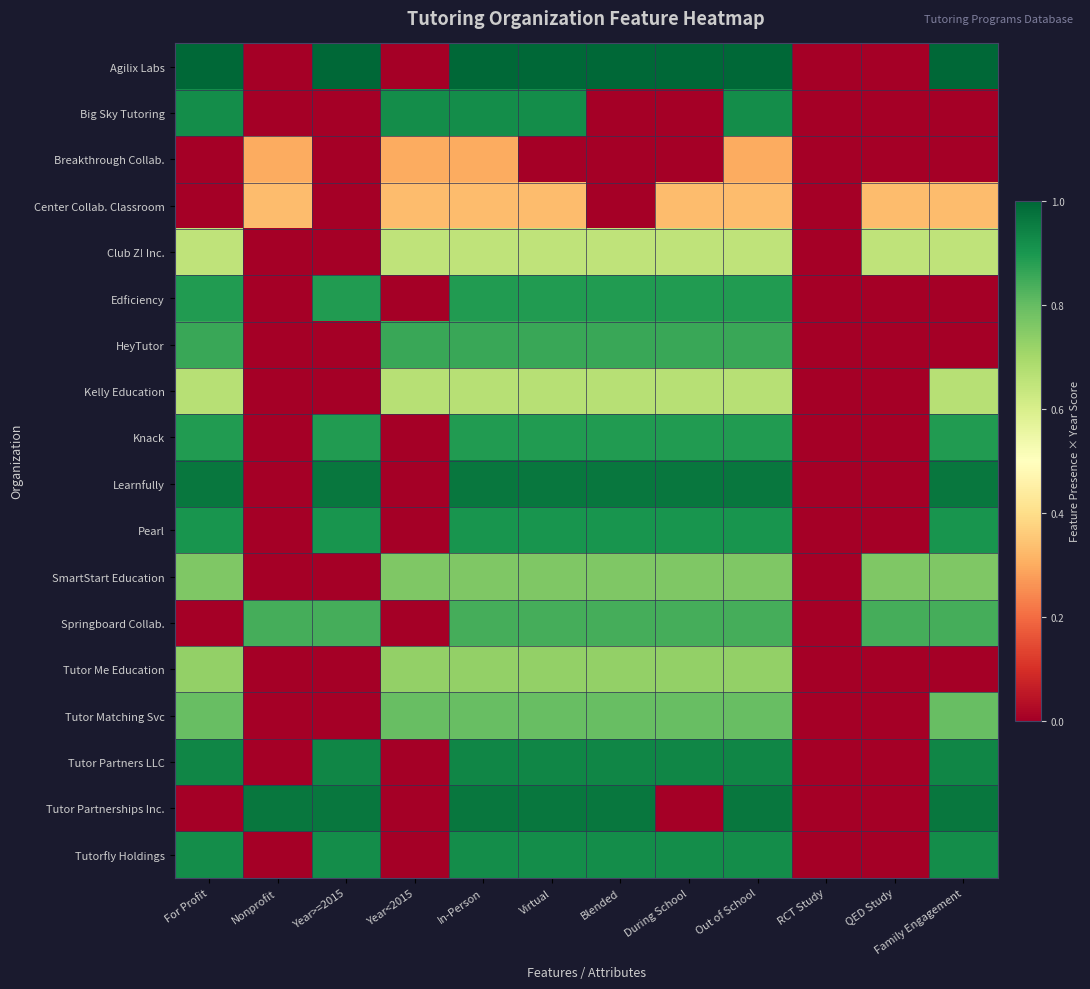

Reading left to right, what are all the values shown in this chart?

Agilix Labs: For Profit=1.0	Nonprofit=0.0	Year>=2015=1.0	Year<2015=0.0	In-Person=1.0	Virtual=1.0	Blended=1.0	During School=1.0	Out of School=1.0	RCT Study=0.0	QED Study=0.0	Family Engagement=1.0
Big Sky Tutoring: For Profit=0.9	Nonprofit=0.0	Year>=2015=0.0	Year<2015=0.9	In-Person=0.9	Virtual=0.9	Blended=0.0	During School=0.0	Out of School=0.9	RCT Study=0.0	QED Study=0.0	Family Engagement=0.0
Breakthrough Collab.: For Profit=0.0	Nonprofit=0.3	Year>=2015=0.0	Year<2015=0.3	In-Person=0.3	Virtual=0.0	Blended=0.0	During School=0.0	Out of School=0.3	RCT Study=0.0	QED Study=0.0	Family Engagement=0.0
Center Collab. Classroom: For Profit=0.0	Nonprofit=0.3	Year>=2015=0.0	Year<2015=0.3	In-Person=0.3	Virtual=0.3	Blended=0.0	During School=0.3	Out of School=0.3	RCT Study=0.0	QED Study=0.3	Family Engagement=0.3
Club Z! Inc.: For Profit=0.6	Nonprofit=0.0	Year>=2015=0.0	Year<2015=0.6	In-Person=0.6	Virtual=0.6	Blended=0.6	During School=0.6	Out of School=0.6	RCT Study=0.0	QED Study=0.6	Family Engagement=0.6
Edficiency: For Profit=0.9	Nonprofit=0.0	Year>=2015=0.9	Year<2015=0.0	In-Person=0.9	Virtual=0.9	Blended=0.9	During School=0.9	Out of School=0.9	RCT Study=0.0	QED Study=0.0	Family Engagement=0.0
HeyTutor: For Profit=0.9	Nonprofit=0.0	Year>=2015=0.0	Year<2015=0.9	In-Person=0.9	Virtual=0.9	Blended=0.9	During School=0.9	Out of School=0.9	RCT Study=0.0	QED Study=0.0	Family Engagement=0.0
Kelly Education: For Profit=0.7	Nonprofit=0.0	Year>=2015=0.0	Year<2015=0.7	In-Person=0.7	Virtual=0.7	Blended=0.7	During School=0.7	Out of School=0.7	RCT Study=0.0	QED Study=0.0	Family Engagement=0.7
Knack: For Profit=0.9	Nonprofit=0.0	Year>=2015=0.9	Year<2015=0.0	In-Person=0.9	Virtual=0.9	Blended=0.9	During School=0.9	Out of School=0.9	RCT Study=0.0	QED Study=0.0	Family Engagement=0.9
Learnfully: For Profit=1.0	Nonprofit=0.0	Year>=2015=1.0	Year<2015=0.0	In-Person=1.0	Virtual=1.0	Blended=1.0	During School=1.0	Out of School=1.0	RCT Study=0.0	QED Study=0.0	Family Engagement=1.0
Pearl: For Profit=0.9	Nonprofit=0.0	Year>=2015=0.9	Year<2015=0.0	In-Person=0.9	Virtual=0.9	Blended=0.9	During School=0.9	Out of School=0.9	RCT Study=0.0	QED Study=0.0	Family Engagement=0.9
SmartStart Education: For Profit=0.8	Nonprofit=0.0	Year>=2015=0.0	Year<2015=0.8	In-Person=0.8	Virtual=0.8	Blended=0.8	During School=0.8	Out of School=0.8	RCT Study=0.0	QED Study=0.8	Family Engagement=0.8
Springboard Collab.: For Profit=0.0	Nonprofit=0.8	Year>=2015=0.8	Year<2015=0.0	In-Person=0.8	Virtual=0.8	Blended=0.8	During School=0.8	Out of School=0.8	RCT Study=0.0	QED Study=0.8	Family Engagement=0.8
Tutor Me Education: For Profit=0.7	Nonprofit=0.0	Year>=2015=0.0	Year<2015=0.7	In-Person=0.7	Virtual=0.7	Blended=0.7	During School=0.7	Out of School=0.7	RCT Study=0.0	QED Study=0.0	Family Engagement=0.0
Tutor Matching Svc: For Profit=0.8	Nonprofit=0.0	Year>=2015=0.0	Year<2015=0.8	In-Person=0.8	Virtual=0.8	Blended=0.8	During School=0.8	Out of School=0.8	RCT Study=0.0	QED Study=0.0	Family Engagement=0.8
Tutor Partners LLC: For Profit=0.9	Nonprofit=0.0	Year>=2015=0.9	Year<2015=0.0	In-Person=0.9	Virtual=0.9	Blended=0.9	During School=0.9	Out of School=0.9	RCT Study=0.0	QED Study=0.0	Family Engagement=0.9
Tutor Partnerships Inc.: For Profit=0.0	Nonprofit=1.0	Year>=2015=1.0	Year<2015=0.0	In-Person=1.0	Virtual=1.0	Blended=1.0	During School=0.0	Out of School=1.0	RCT Study=0.0	QED Study=0.0	Family Engagement=1.0
Tutorfly Holdings: For Profit=0.9	Nonprofit=0.0	Year>=2015=0.9	Year<2015=0.0	In-Person=0.9	Virtual=0.9	Blended=0.9	During School=0.9	Out of School=0.9	RCT Study=0.0	QED Study=0.0	Family Engagement=0.9